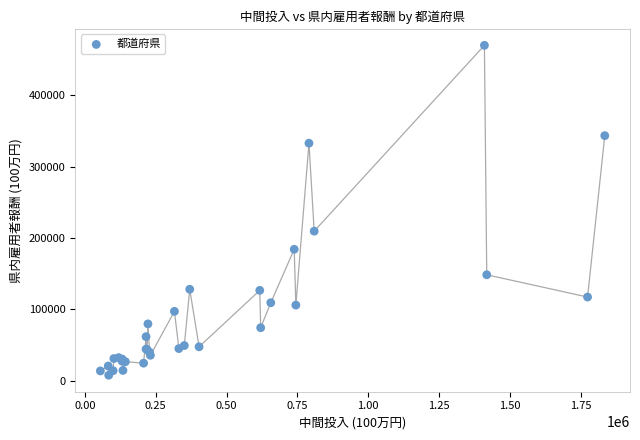

What Y value in the scatter plot is closest to 238942?

209662